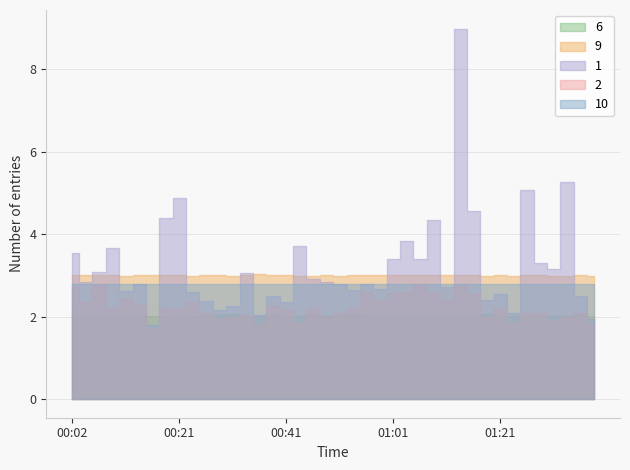

Is the value of SDS_P2 at 01:16 greater than the value of SDS_P1 at 01:23?

Yes